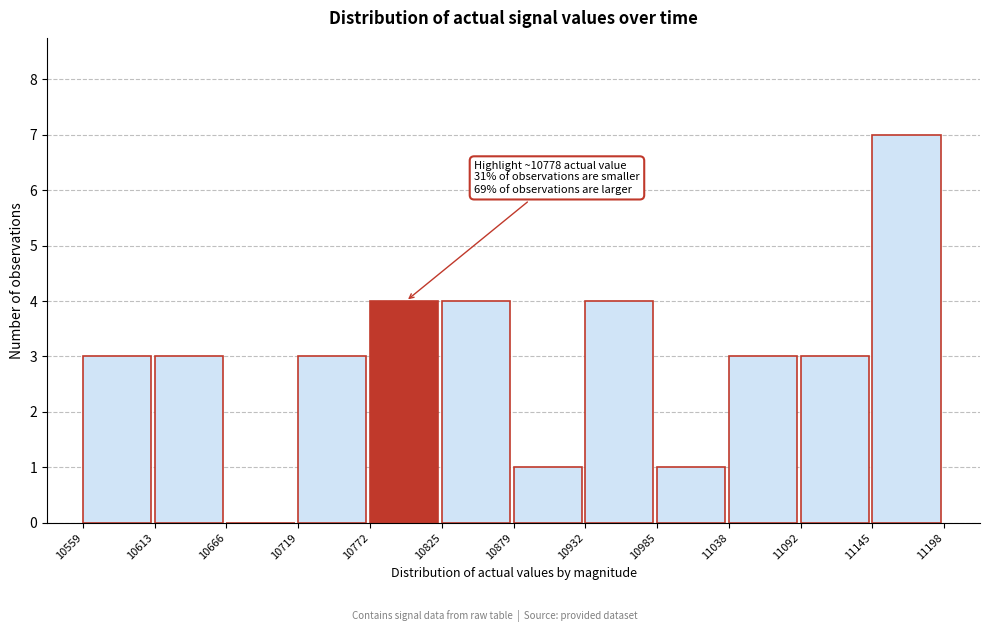

Which range on the x-axis has the tallest bar?

11145 to 11198